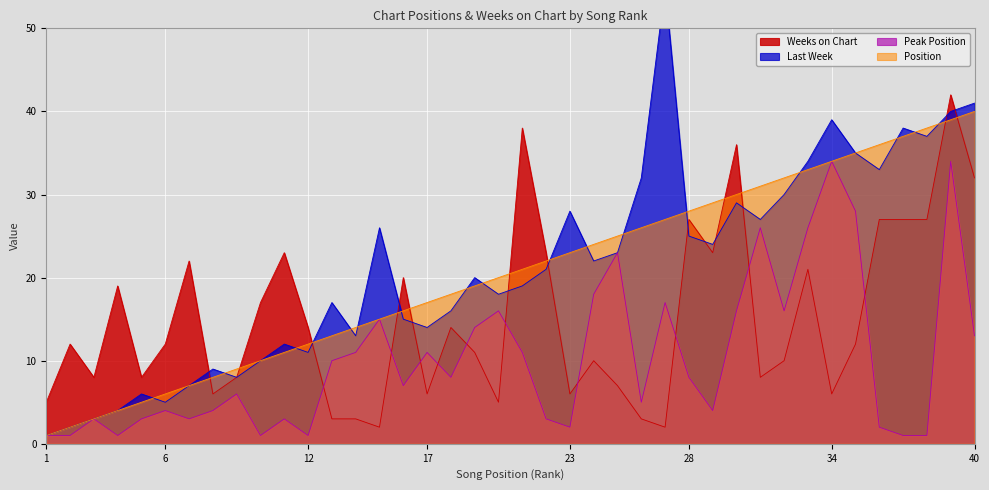

At how many categories does at least one series exceed 17?

28